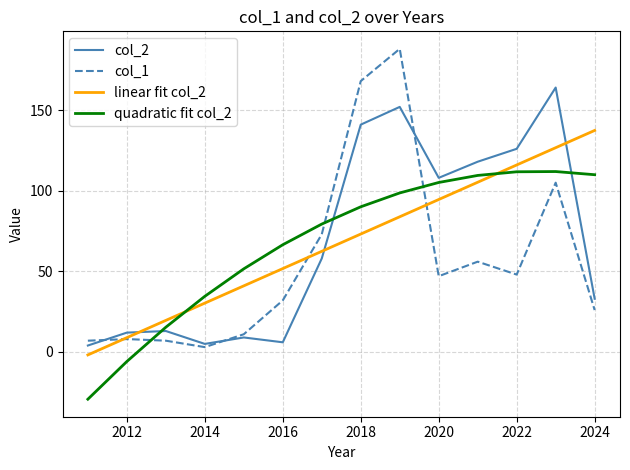

Which series has the largest range (max minus min)?

col_1